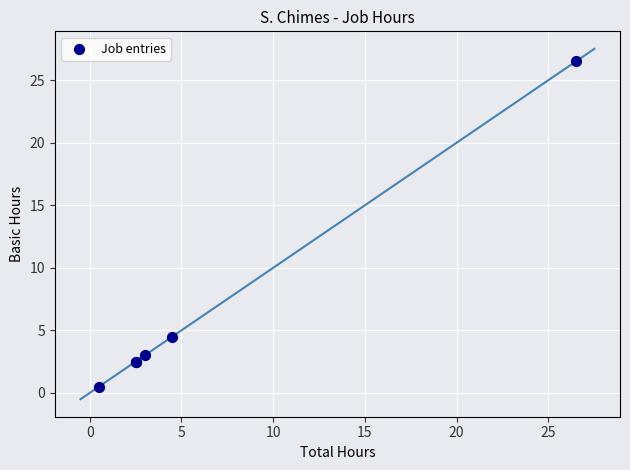

What Y value in the scatter plot is closest to 13?

4.5